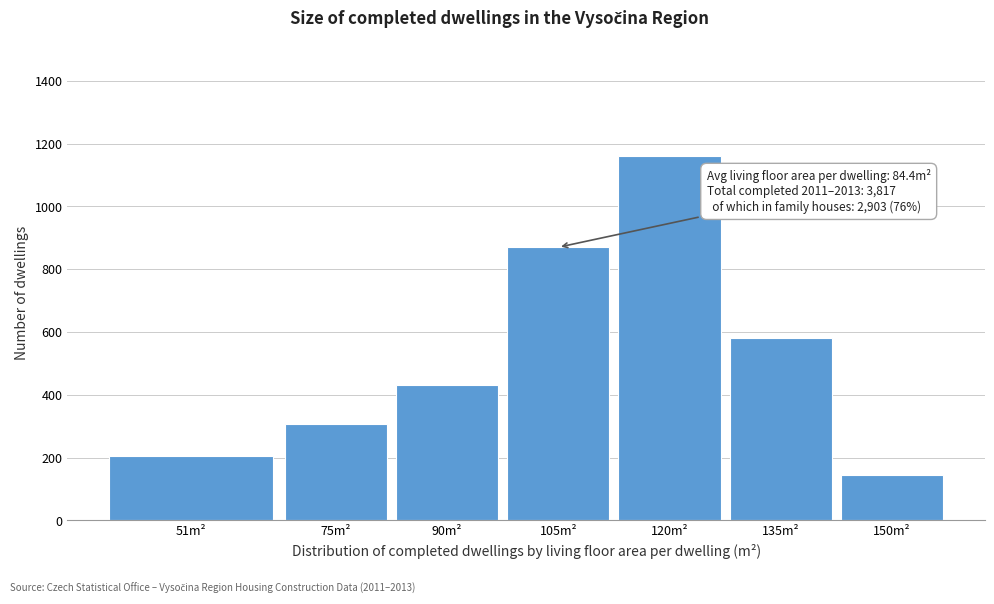

Reading left to right, what are all the values shown in this chart?

51m²=206	75m²=308	90m²=430	105m²=870	120m²=1161	135m²=580	150m²=145